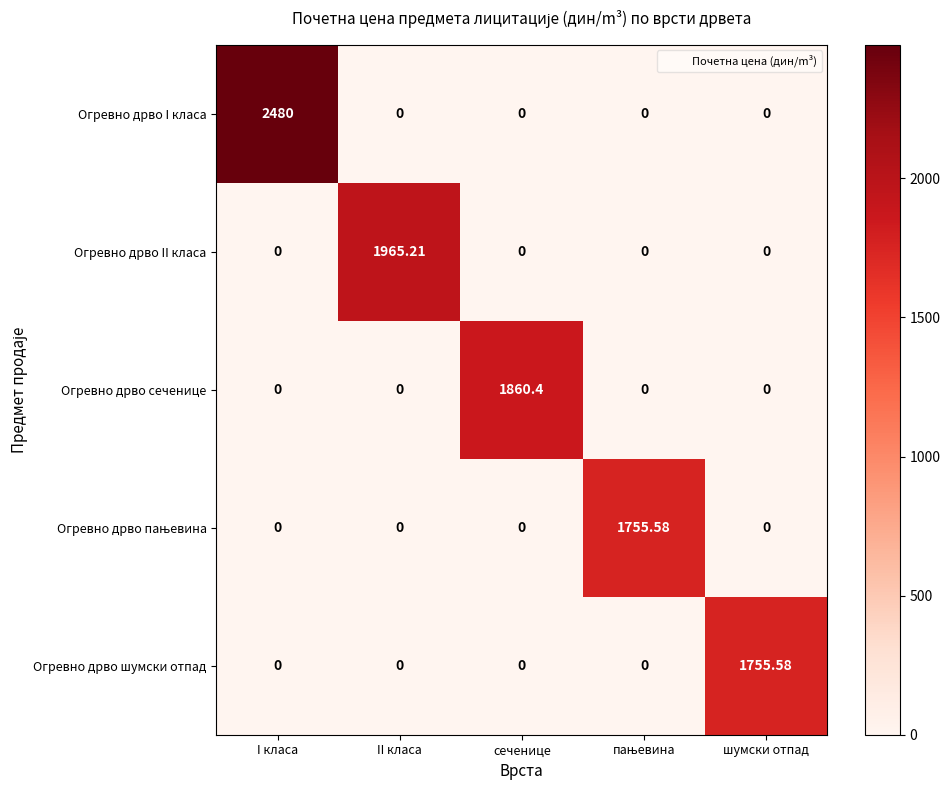

Which series has the widest spread of values?

Огревно дрво I класа